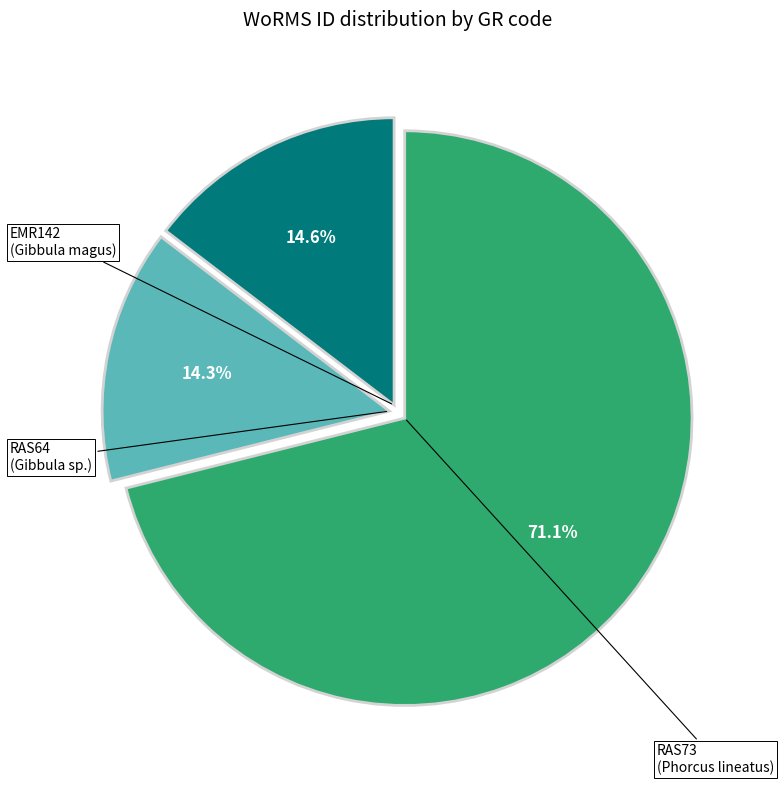

Does any single category account for the majority?

Yes